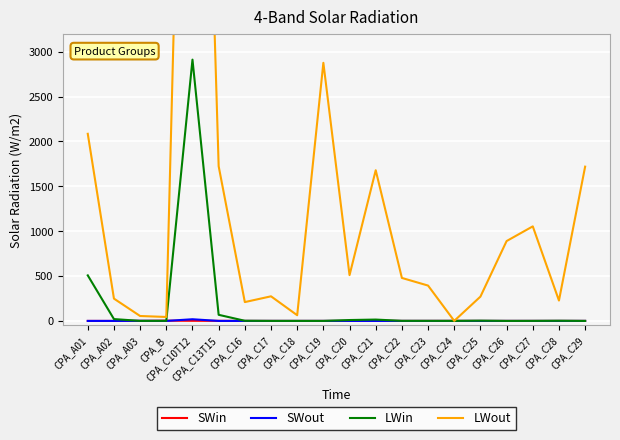

Where do LWin and SWin first cross each other?

CPA_A03 and CPA_B